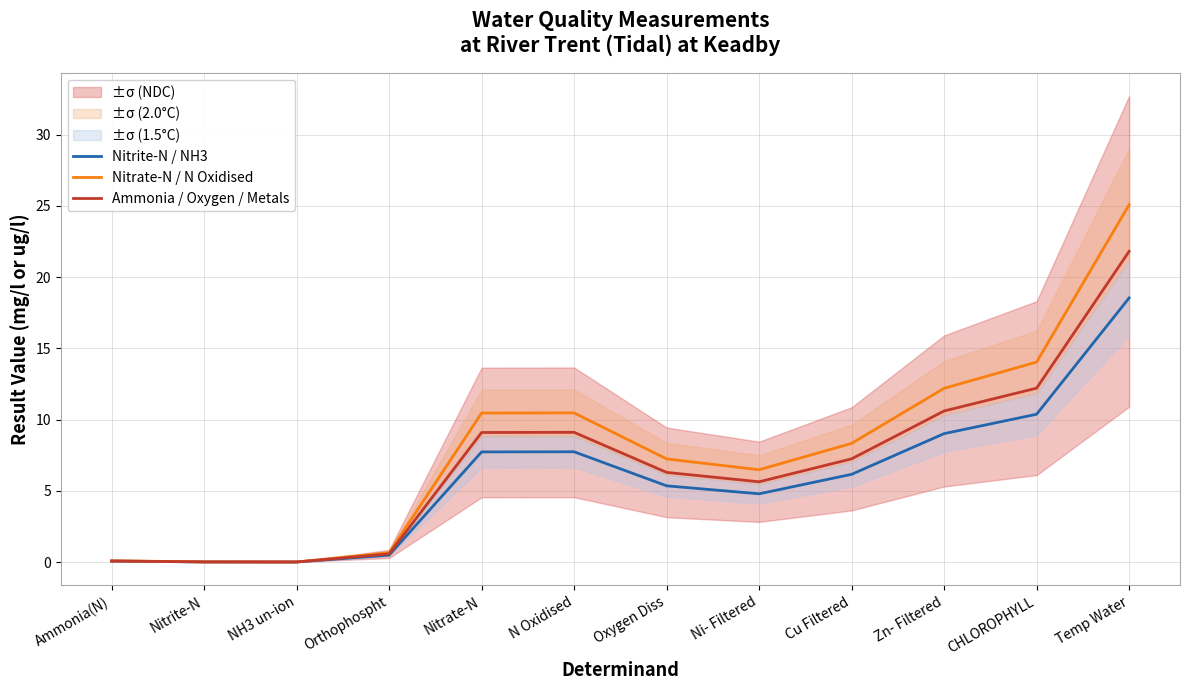

How many values in the Nitrate-N / N Oxidised series exceed 8?

6